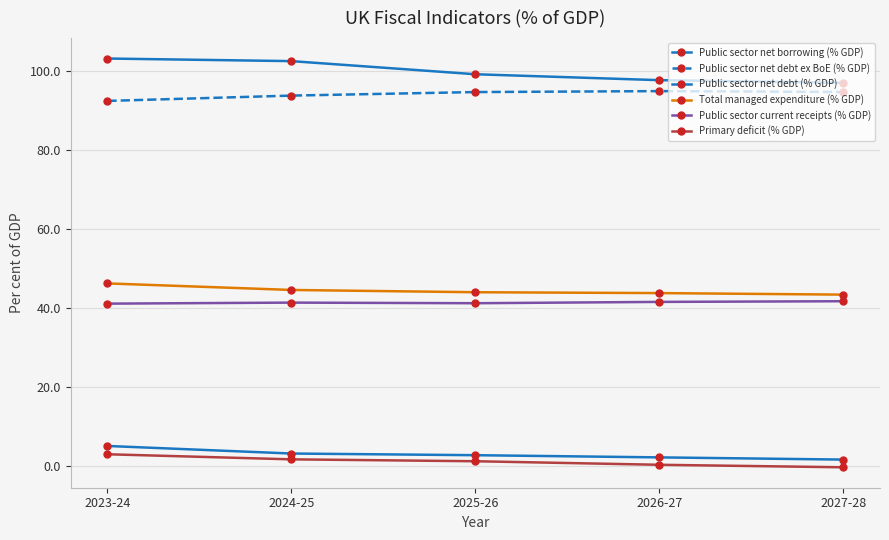

At 2024-25, list the series in order from largest to smallest.

Public sector net debt (% GDP), Public sector net debt ex BoE (% GDP), Total managed expenditure (% GDP), Public sector current receipts (% GDP), Public sector net borrowing (% GDP), Primary deficit (% GDP)